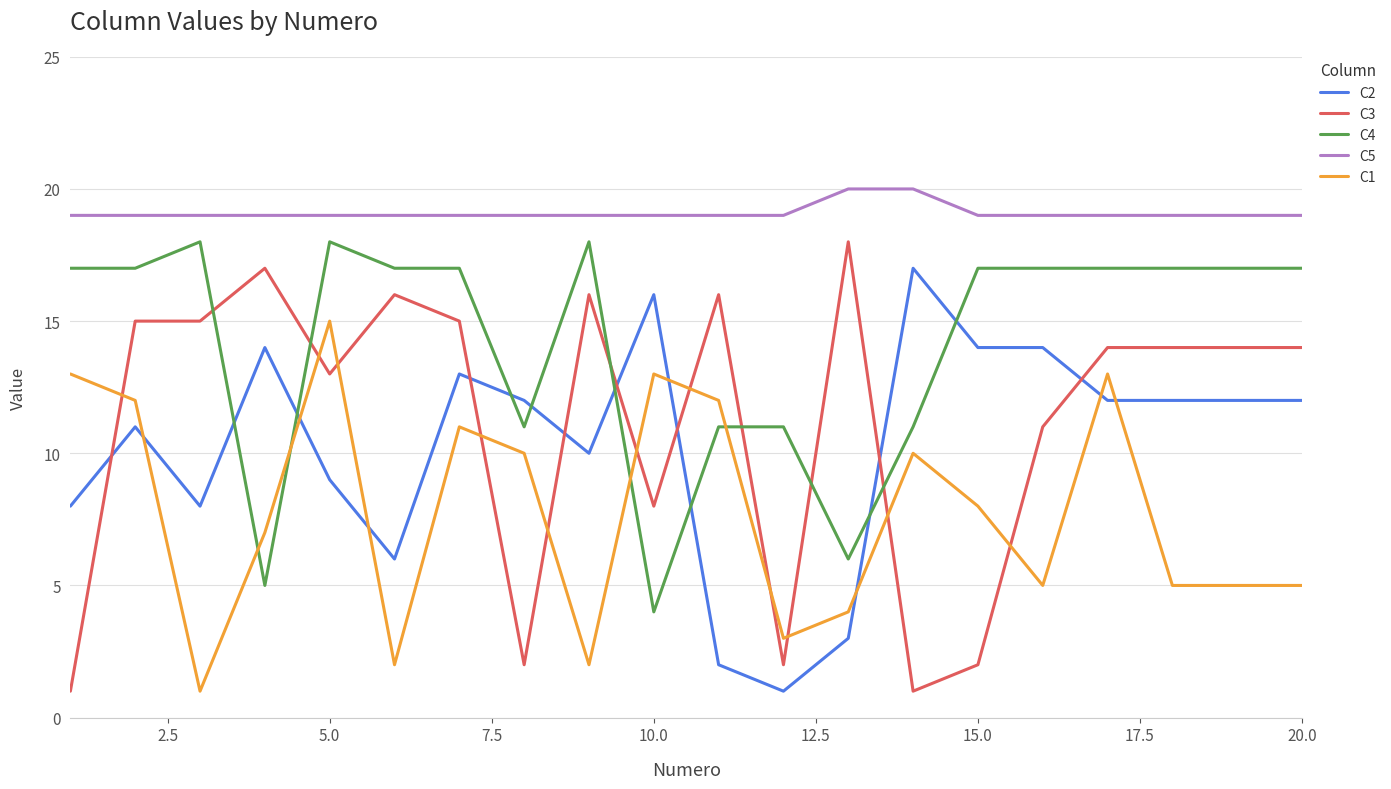

What is the greatest value displayed?

20